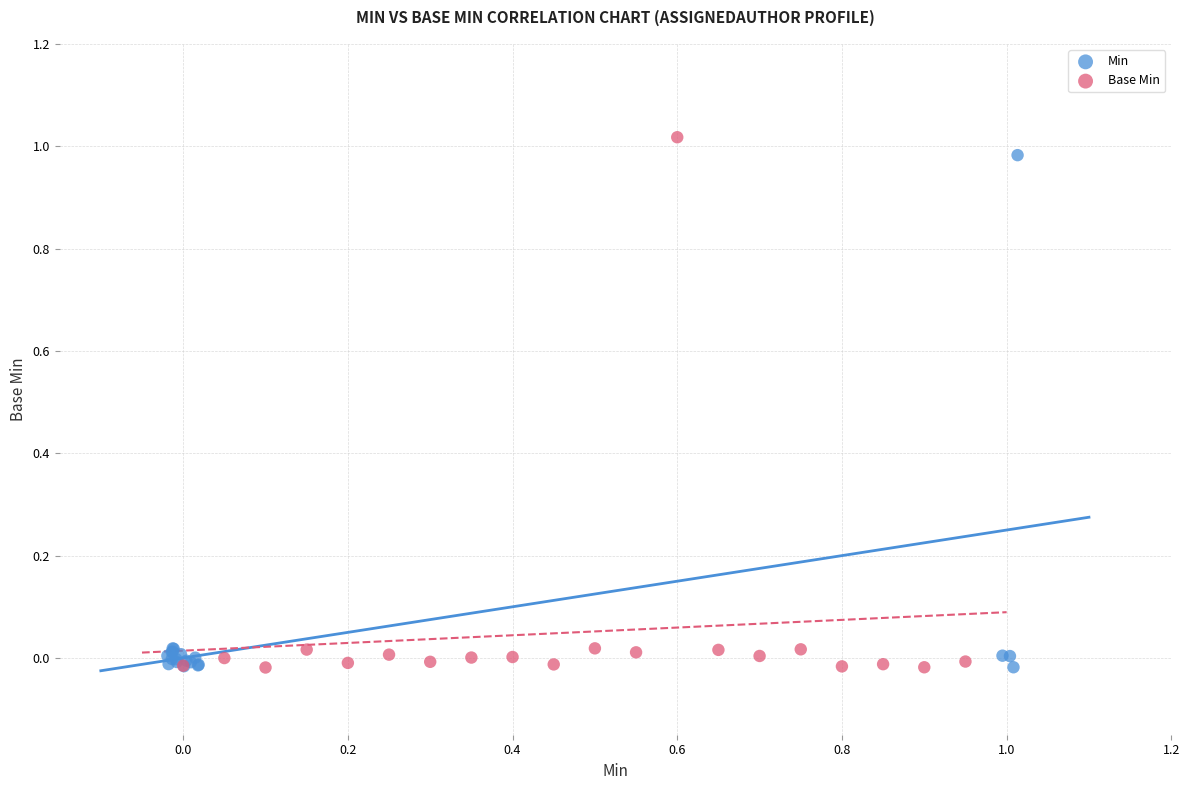

Which series has the largest Y range (max minus min)?

Base Min